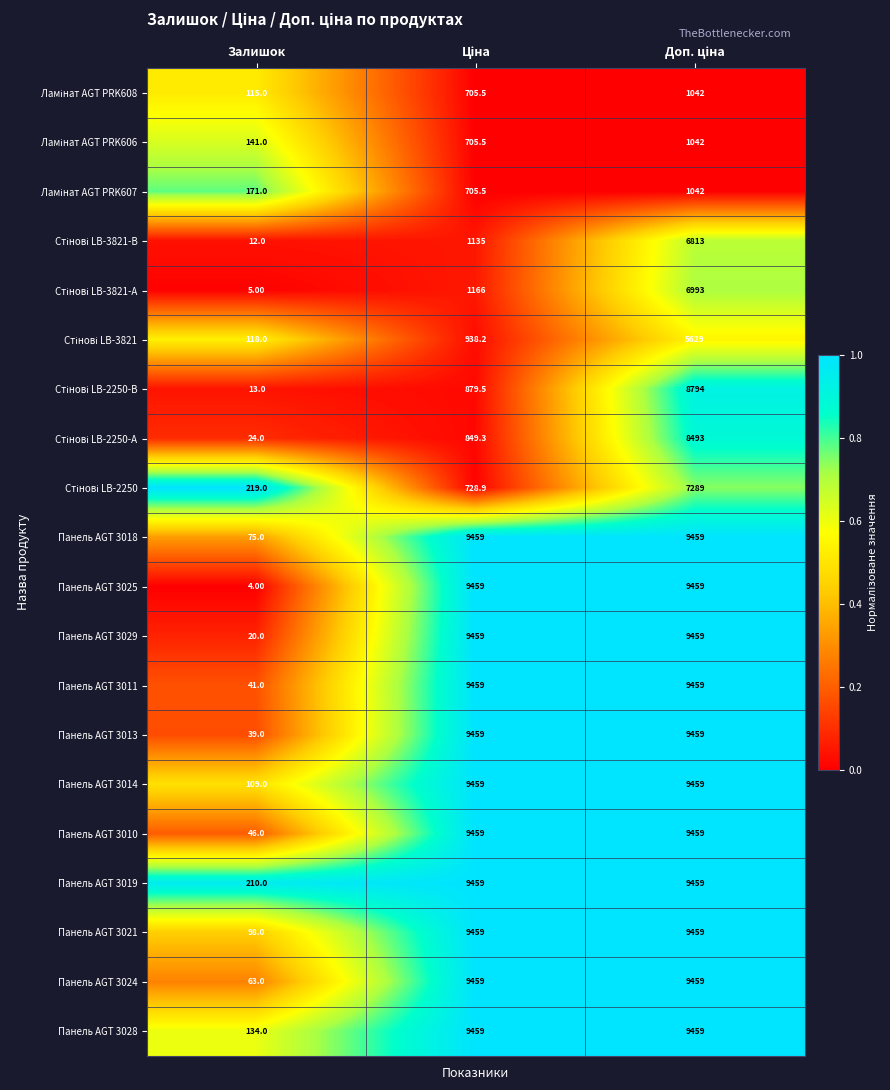

Which series has the widest spread of values?

Панель AGT 3025